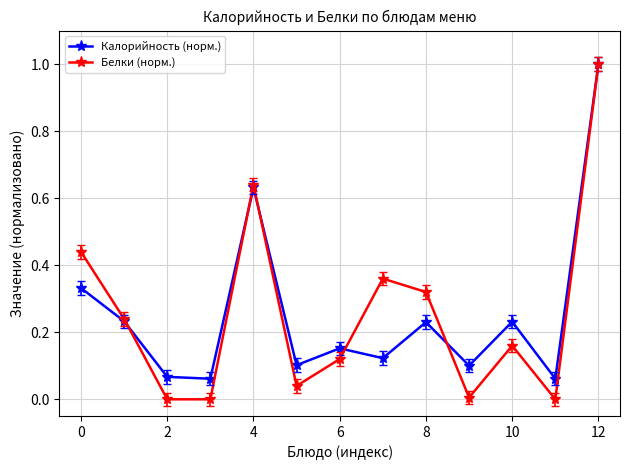

Count the number of data series in this chart.

2